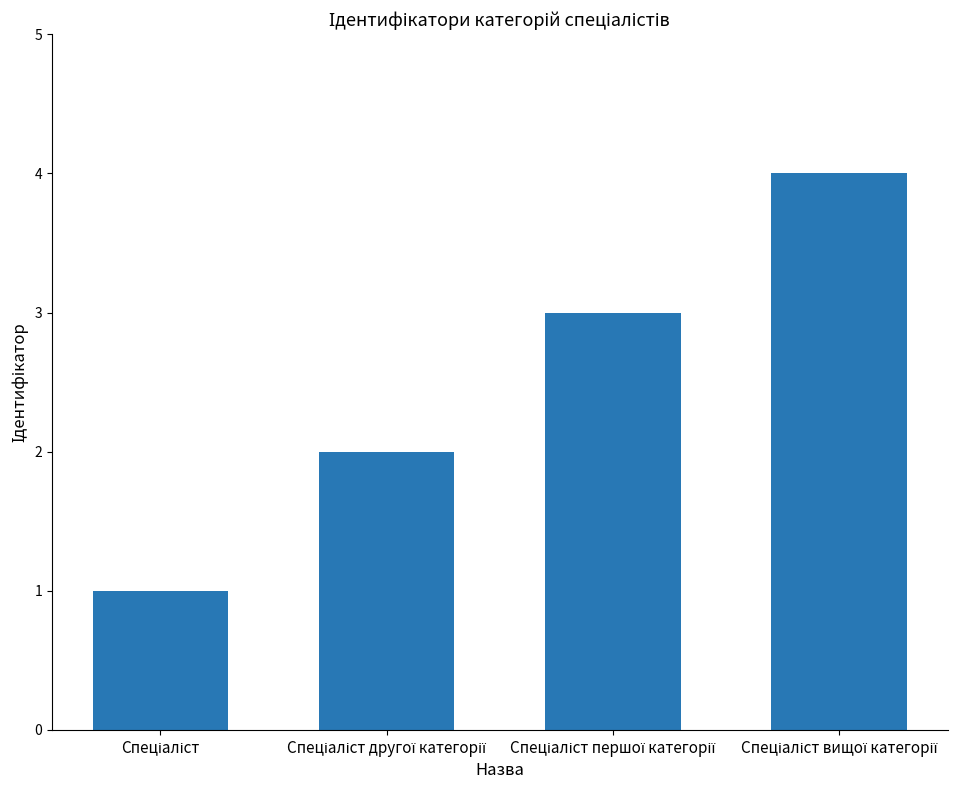

Does the chart contain any negative values?

No